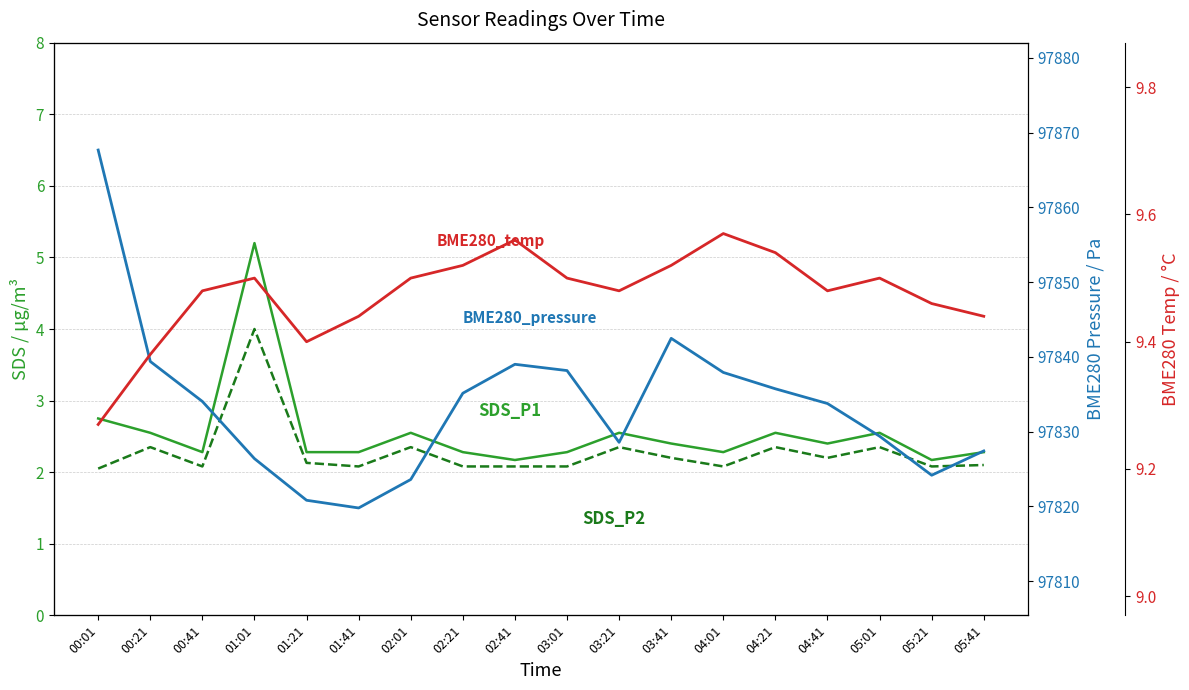

Where is the first local minimum for BME280_temperature?

01:21